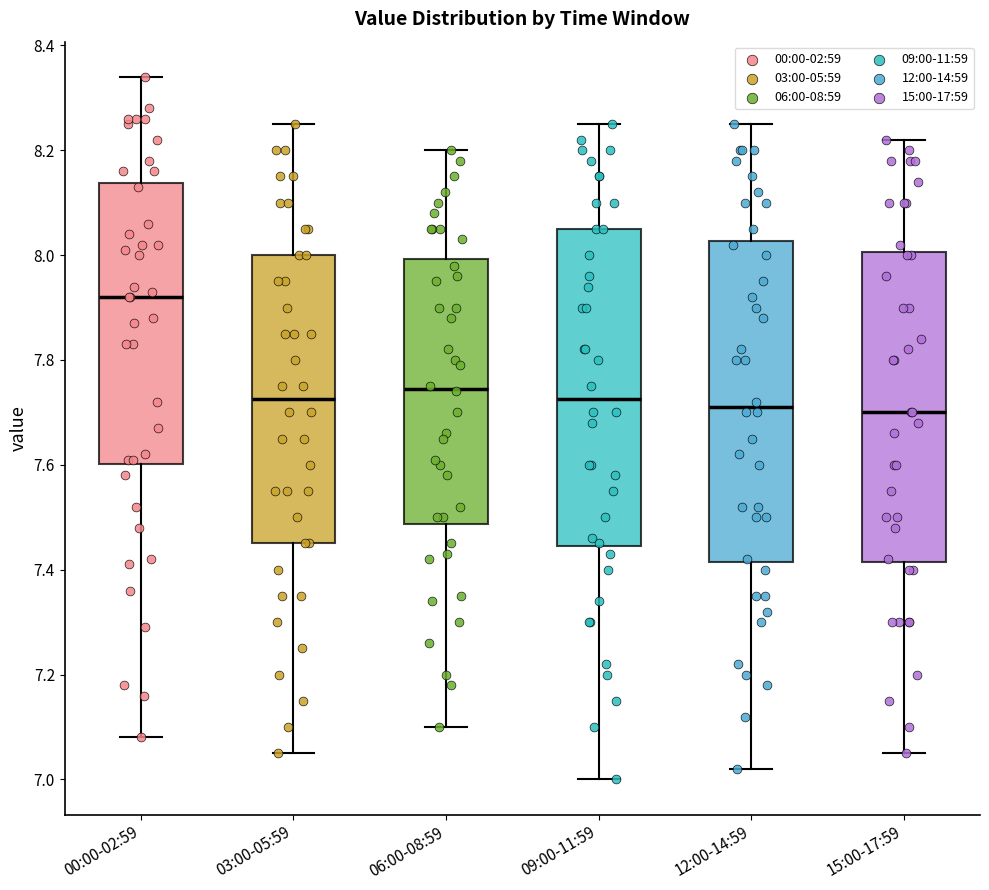

Where does the lower whisker of the box for 06:00-08:59 end on the y-axis? The values are not printed on the chart, so give them approximately, as read against the axis.

7.10